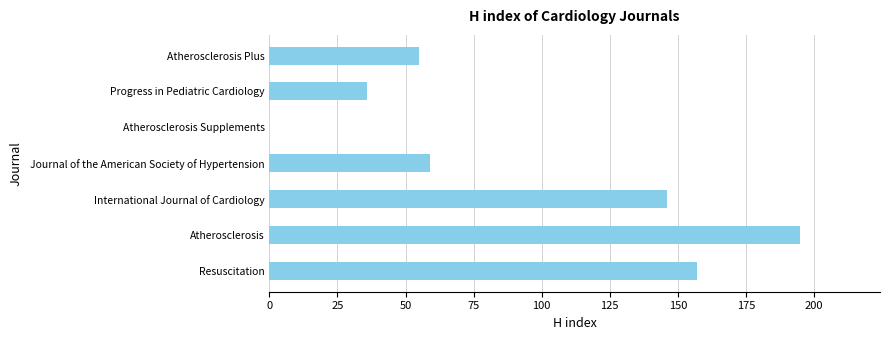

What is the change in value from Resuscitation to Atherosclerosis Supplements?

-157